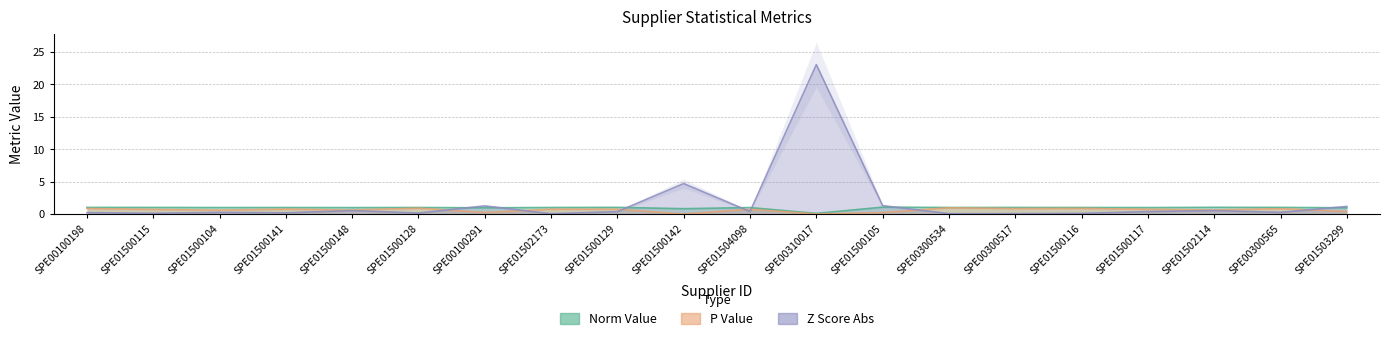

Rank the series by their average value, from highest to lowest.

z_score_abs, norm_value, p_value